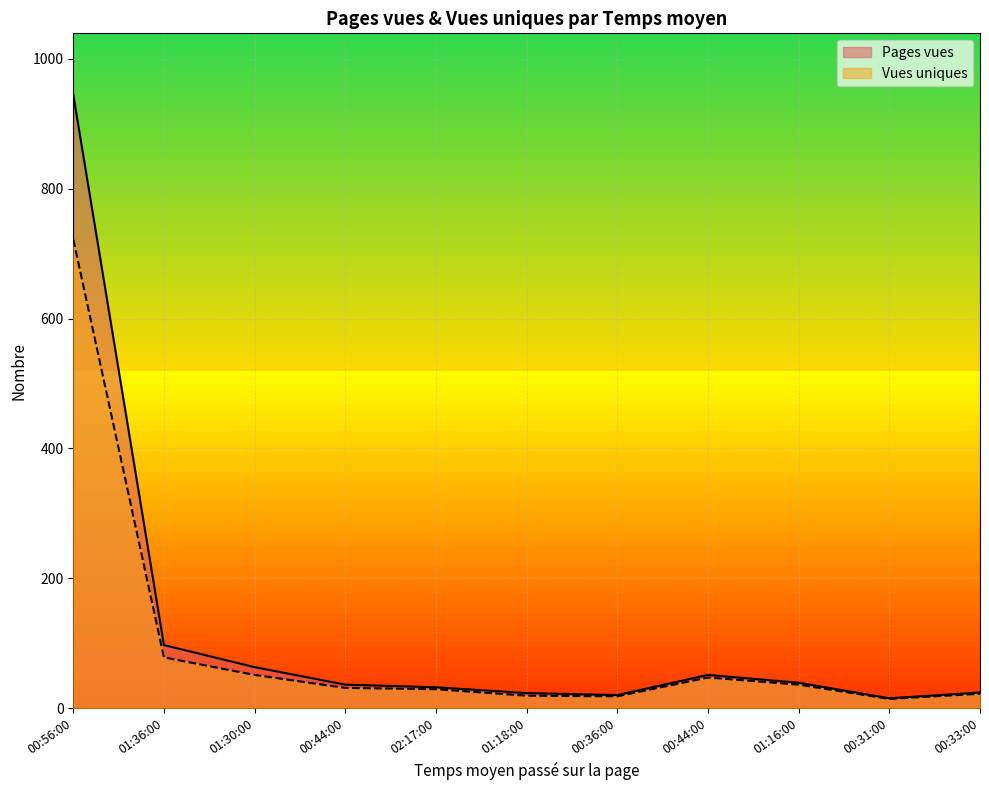

How many interior local peaks does the Pages vues series have?

1